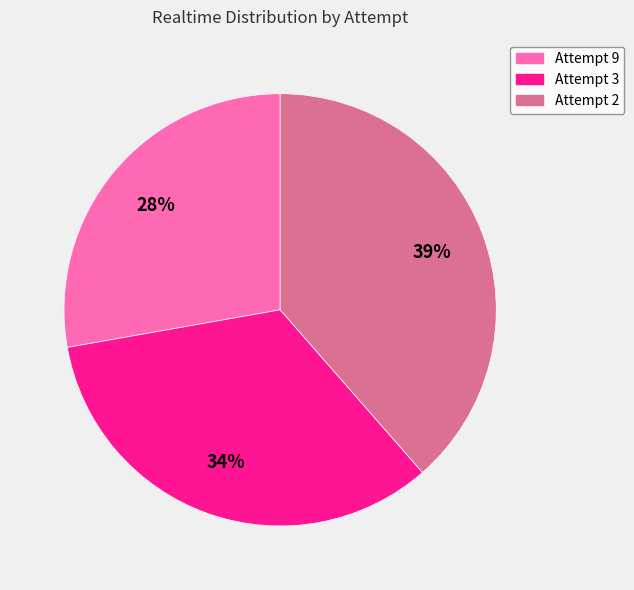

To the nearest percent, what portion does Attempt 2 represent?

39%